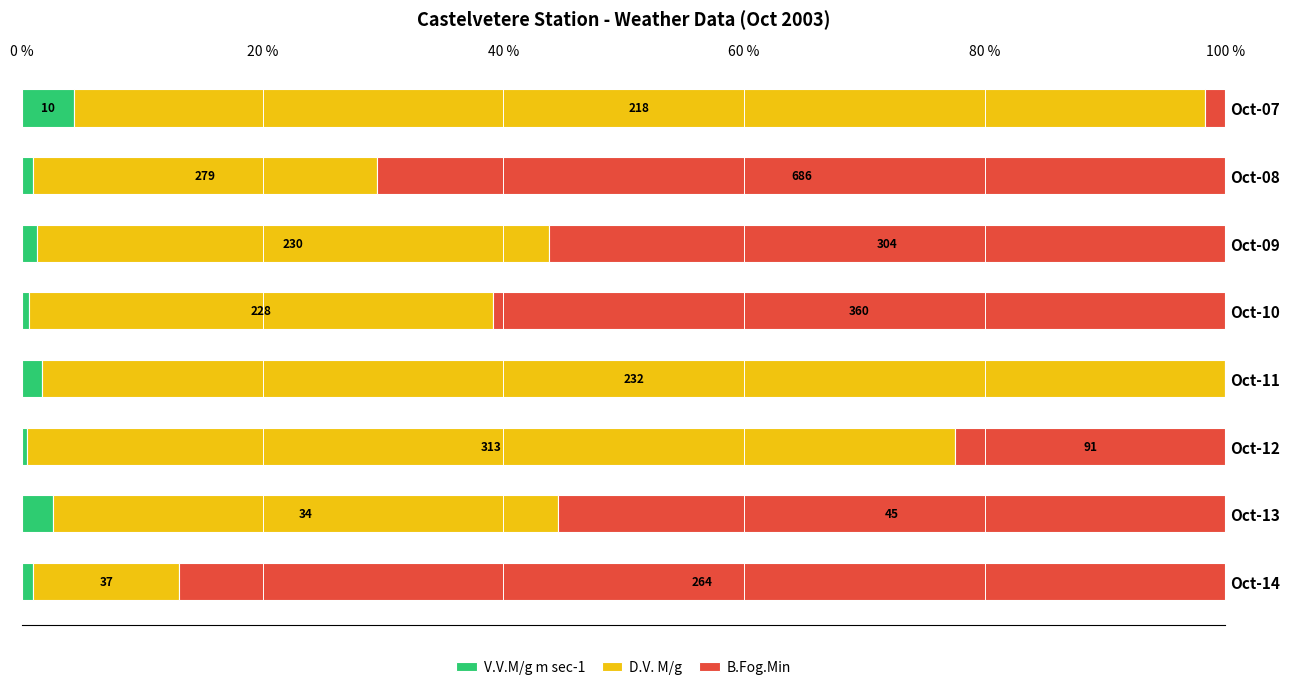

What are all the series names shown in the legend?

V.V.M/g m sec-1, D.V. M/g, B.Fog.Min